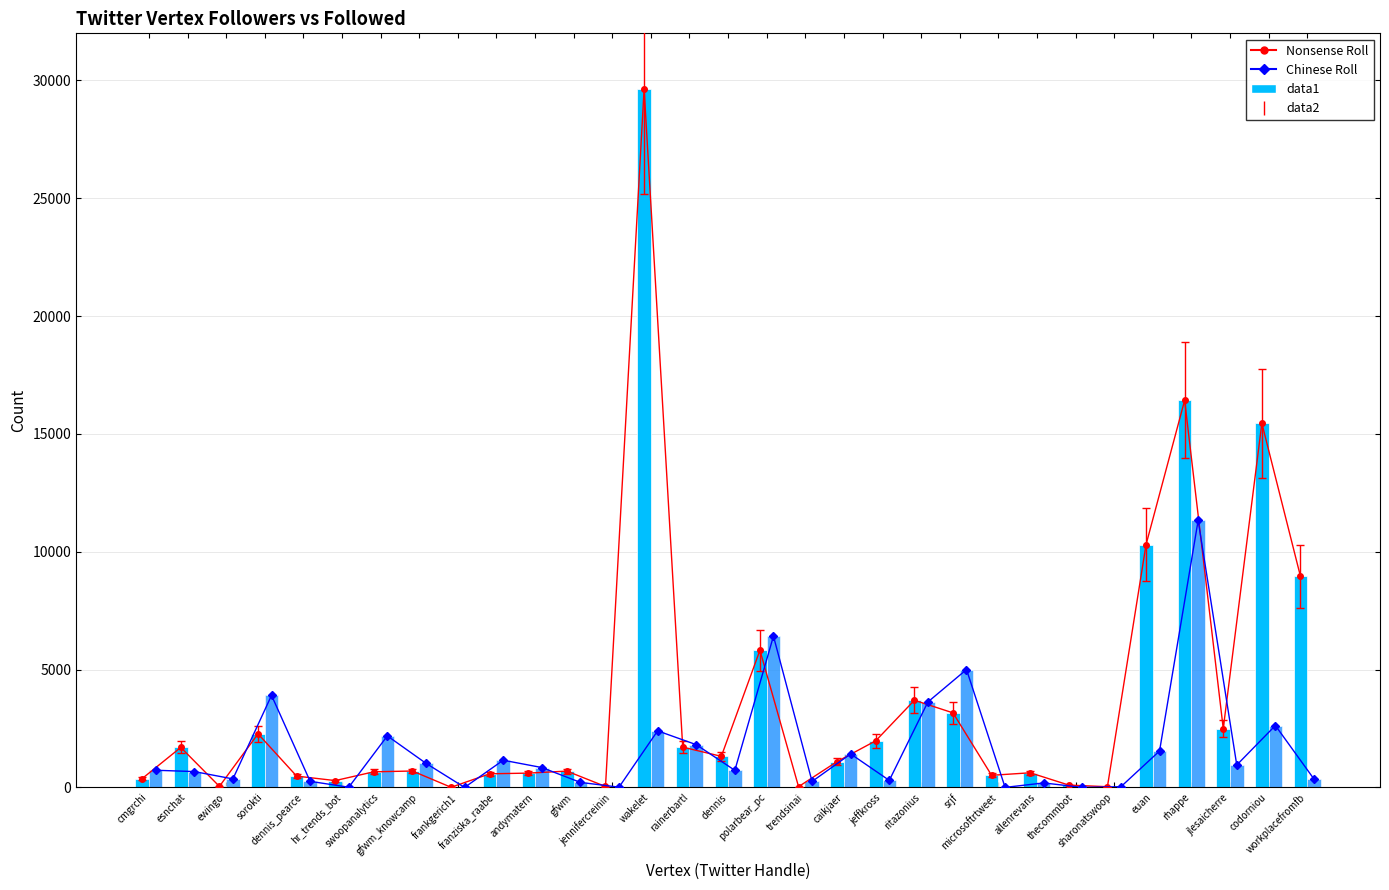

What is the difference between the maximum and minimum values in the Followed series?

11331